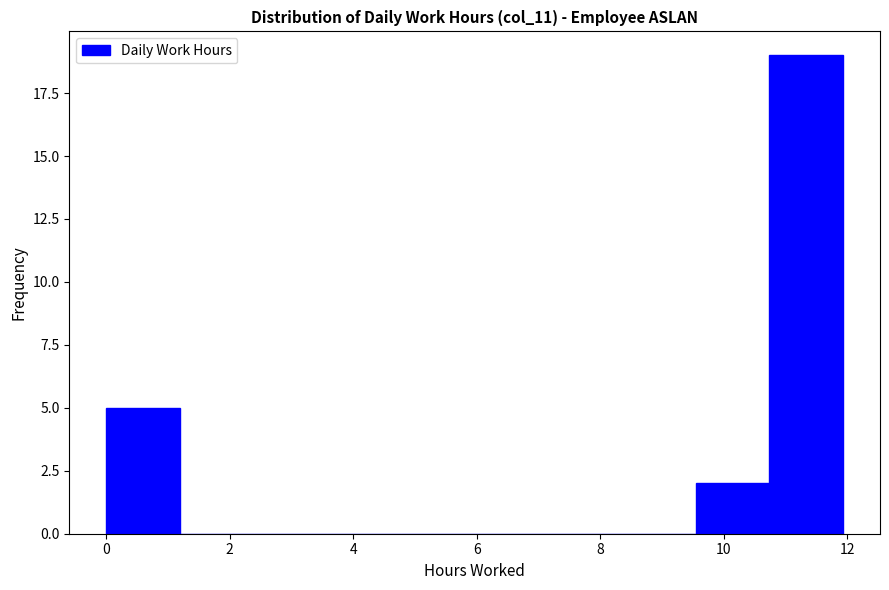

How tall is the bar that spans 10.8 to 12.0 on the x-axis? Neither the bar edges nor the heights are printed on the chart, so give them approximately, as read against the axes.

19